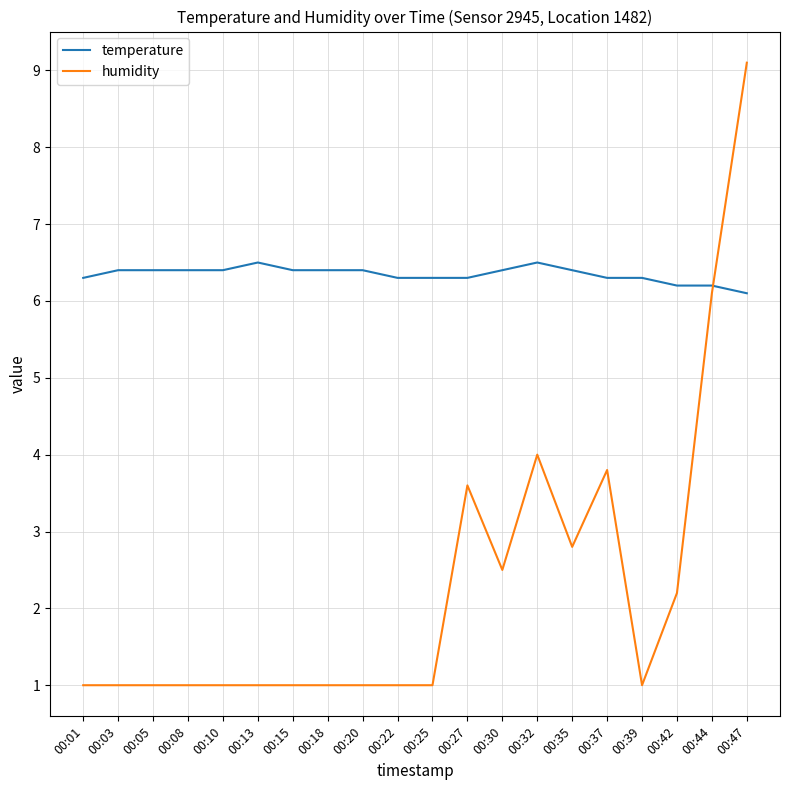

Rank the series by their average value, from lowest to highest.

humidity, temperature